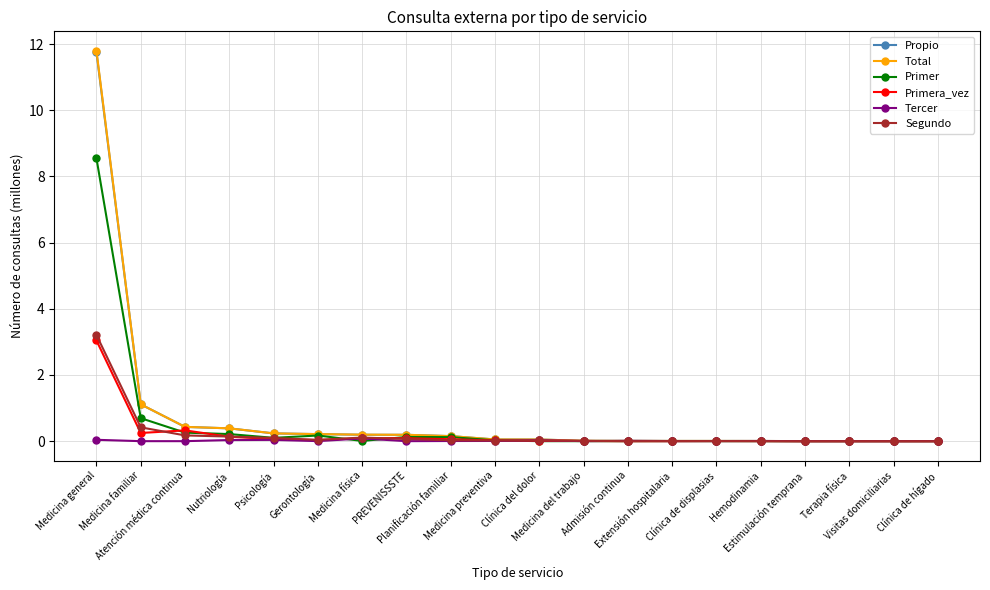

The value of Primer at Medicina general is 2.1. True or false?

False